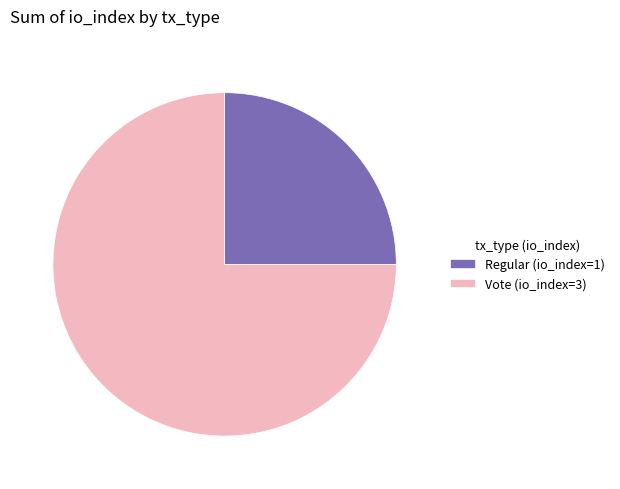

True or false: Regular (io_index=1) accounts for 25% of the total.

True